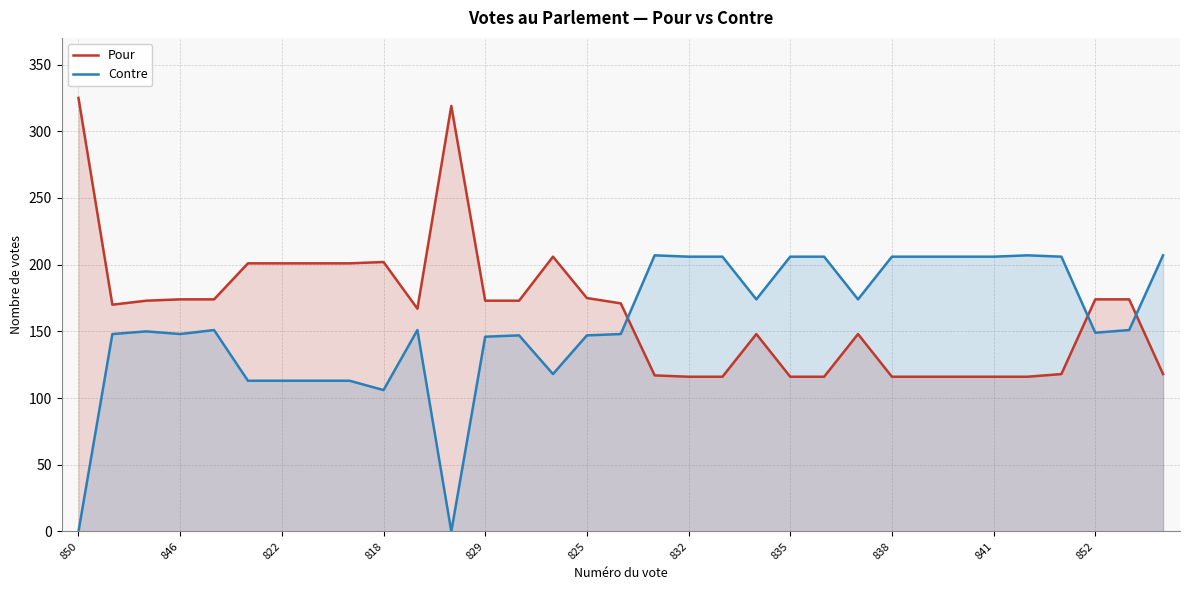

What is the label of the 17th point from the right?

16